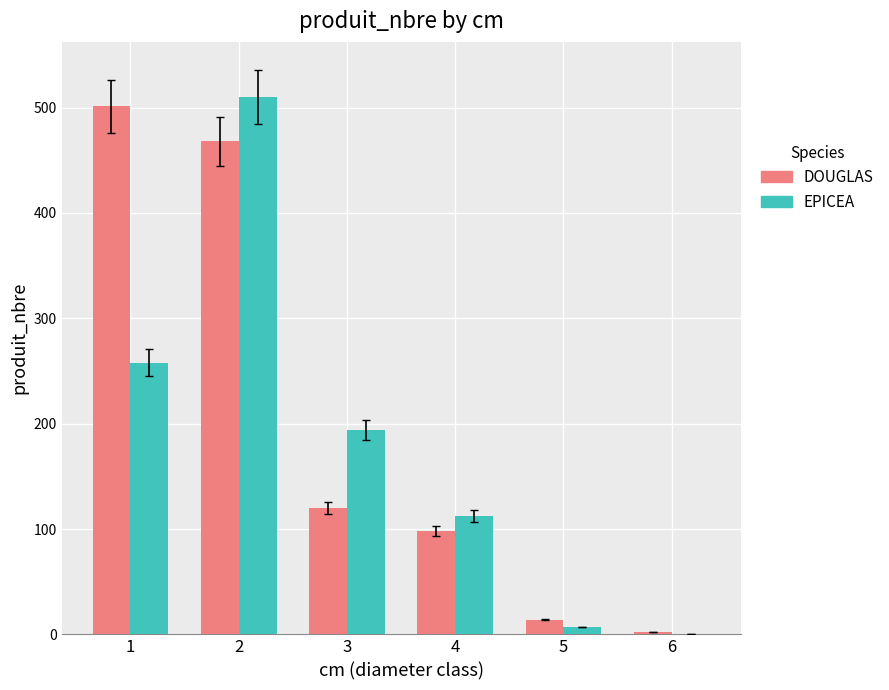

How many groups of bars are there?

6